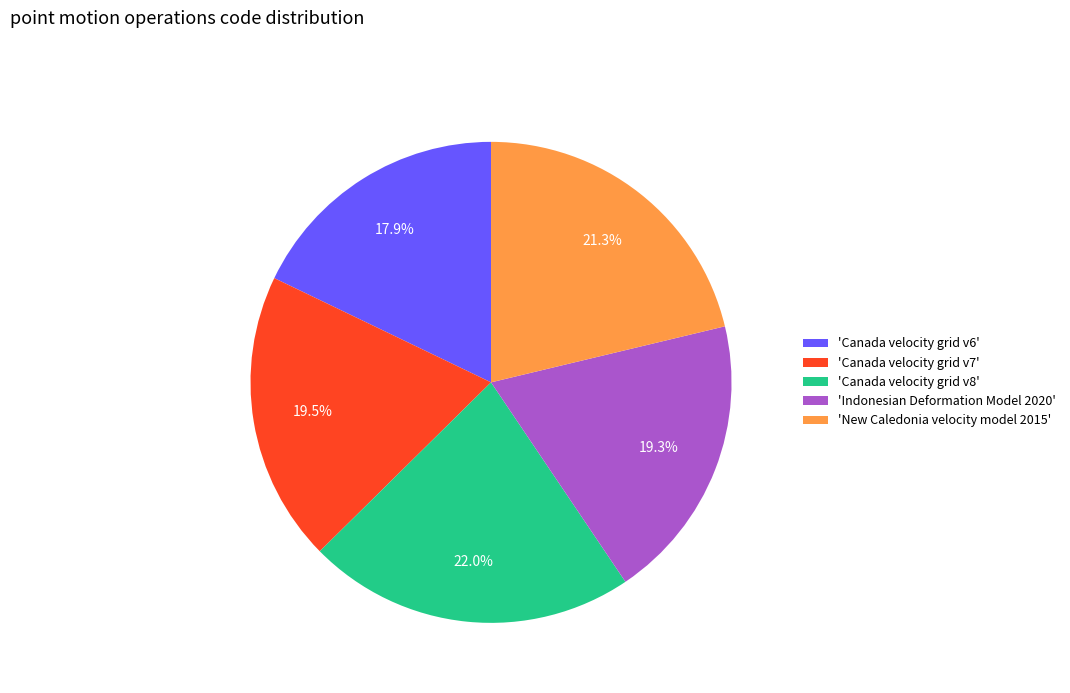

What is the ratio of the value at 'Indonesian Deformation Model 2020' to the value at 'Canada velocity grid v7'?

1.0